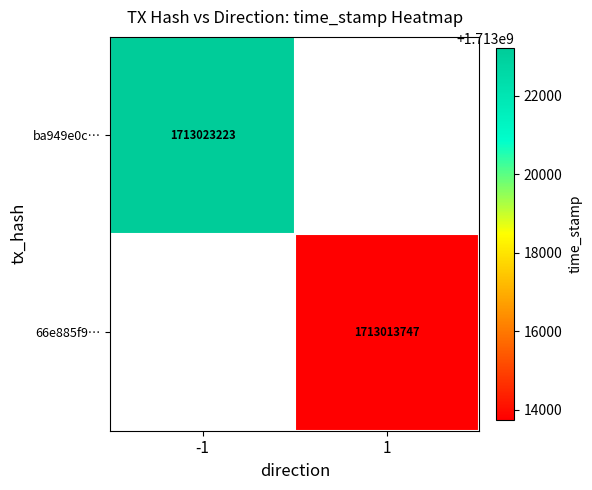

The ba949e0c… series shows 2300705817 at -1. True or false?

False